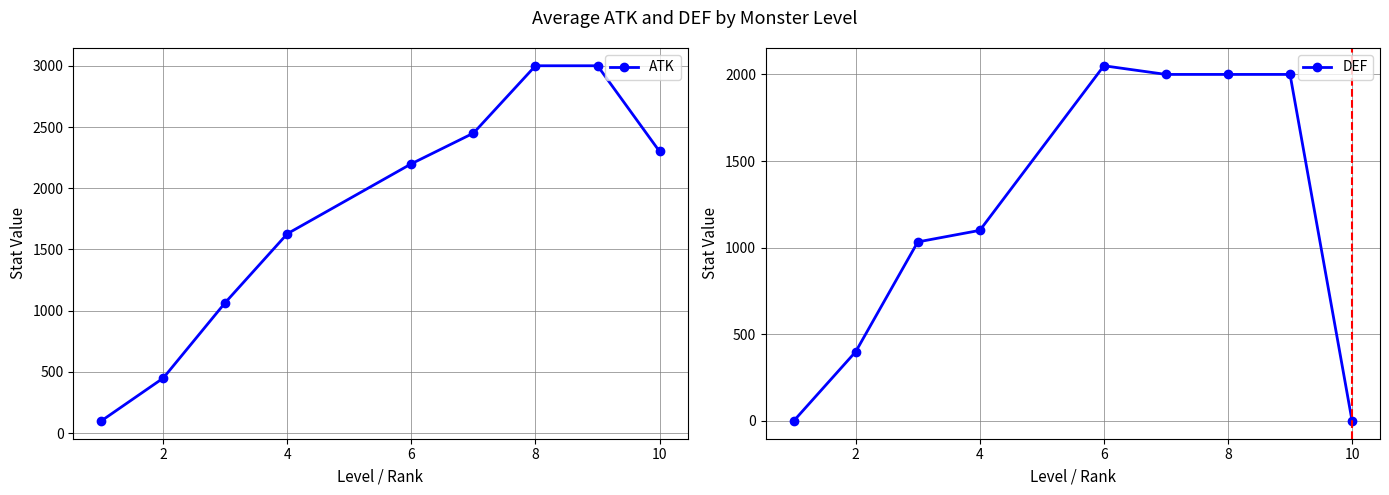

How many distinct data groups are displayed?

2